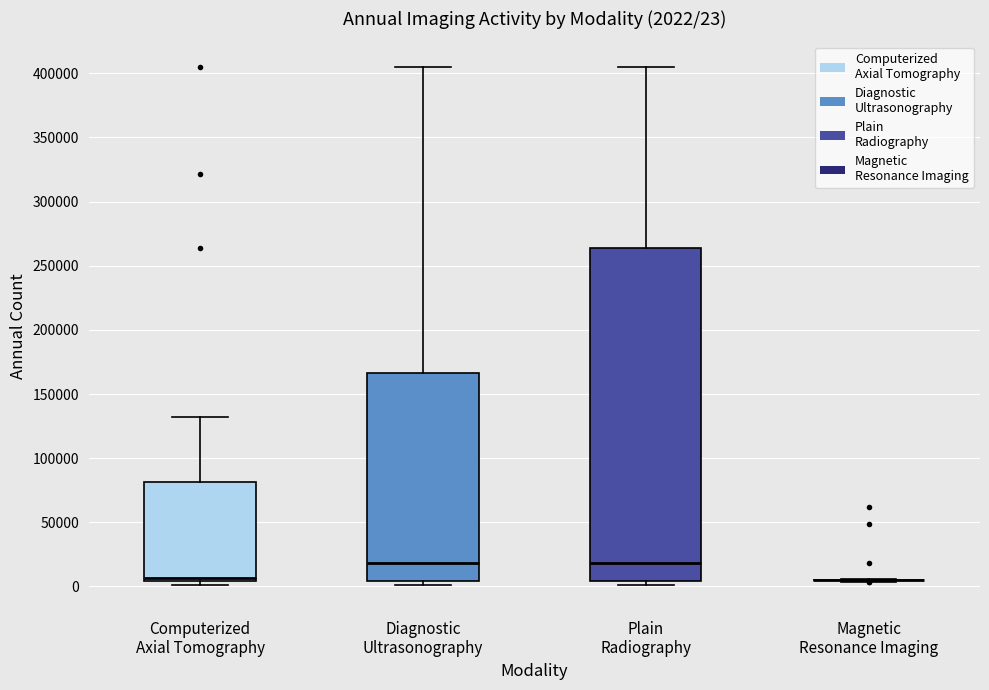

Comparing the boxes themselves (not the whiskers), which one is the tallest?

Plain Radiography